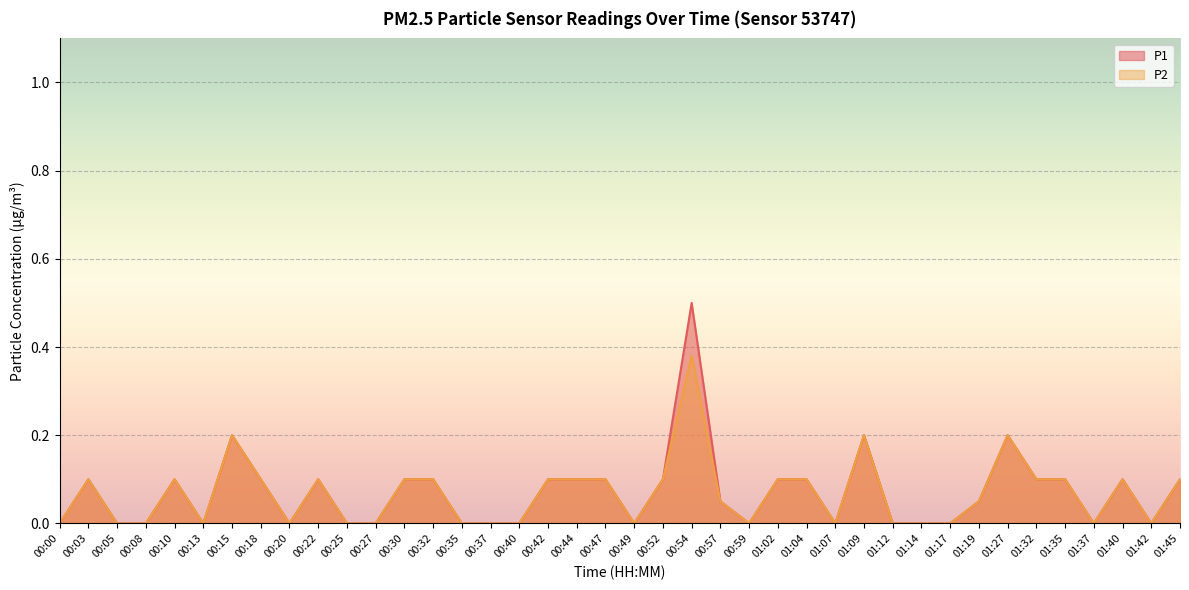

Which series changed the most between 00:13 and 01:32?

P1